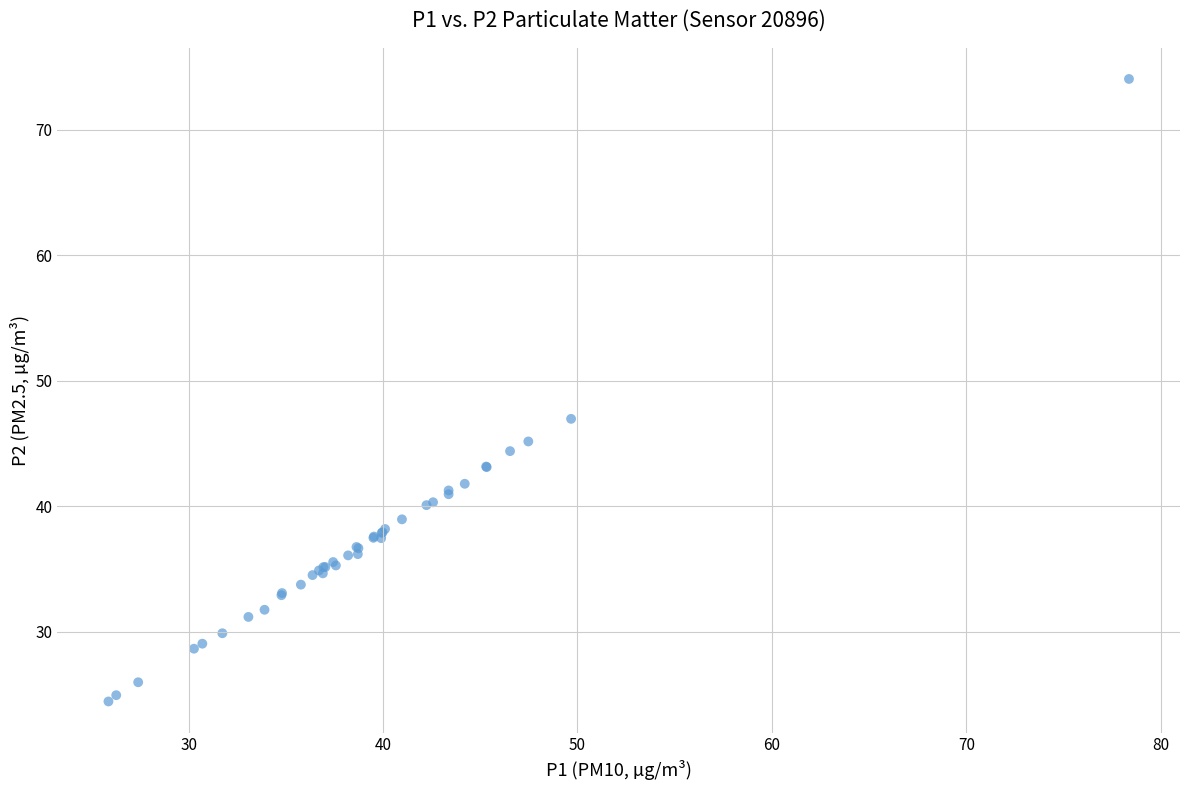

What Y value in the scatter plot is closest to 49?

47.0